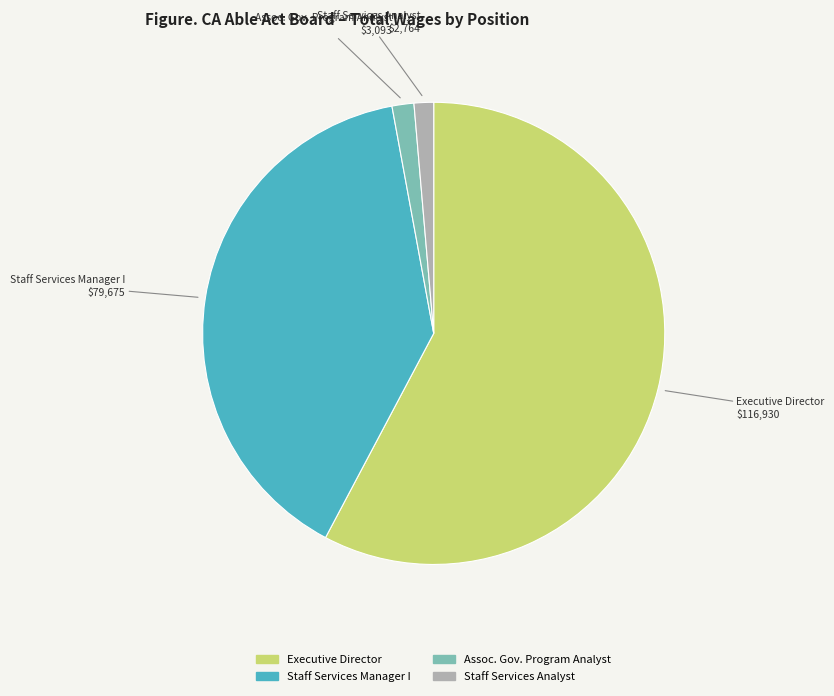

Is there any slice that represents more than half of the pie?

Yes